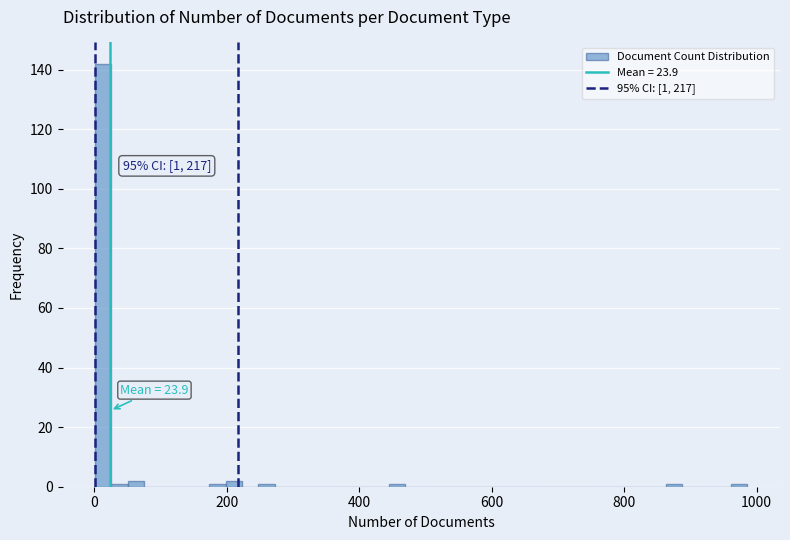

Around what value on the x-axis is the tallest bar? Give the approximate position of its centre, as read against the axis.

20